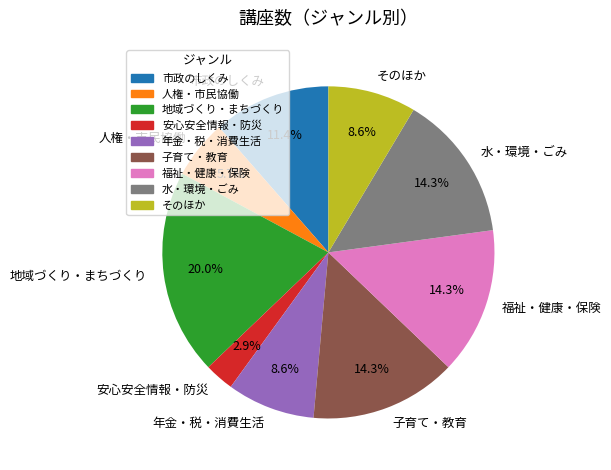

Is there a majority slice in this chart?

No